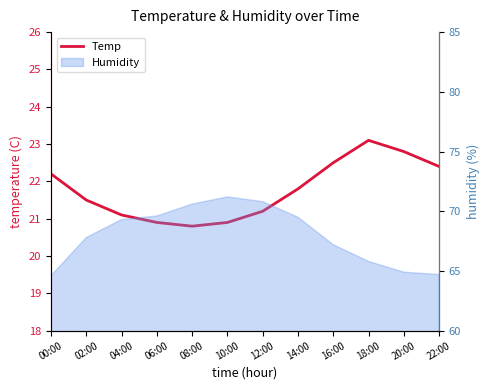

What is the maximum value shown in the chart?

23.1